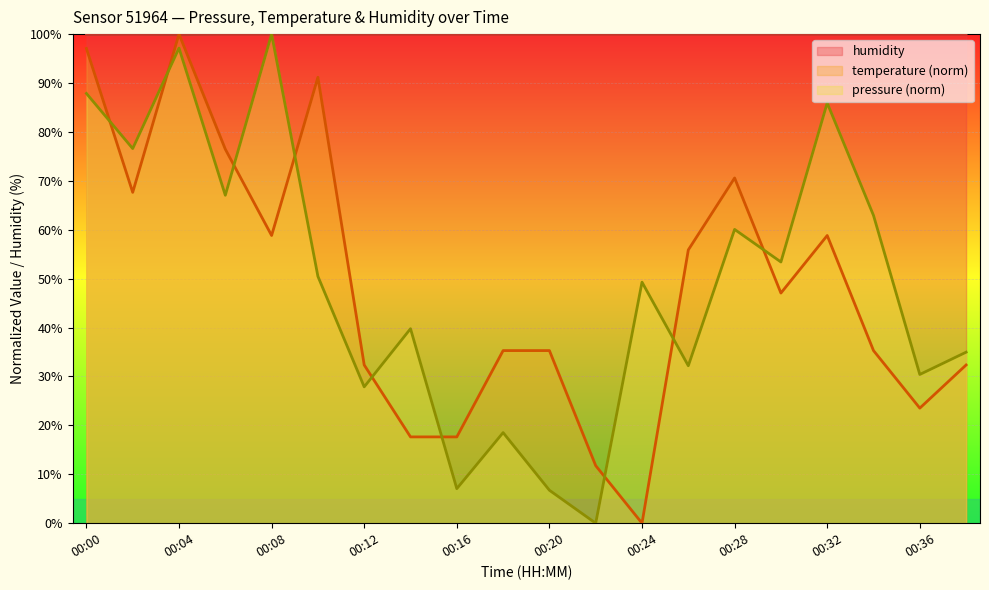

How many series are shown in this chart?

3